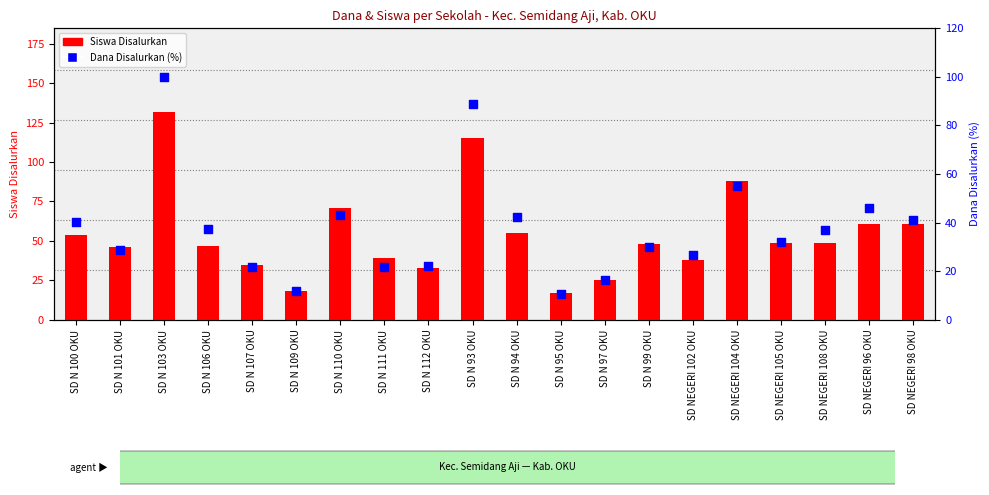

Which series reaches the maximum Y coordinate?

Siswa Disalurkan